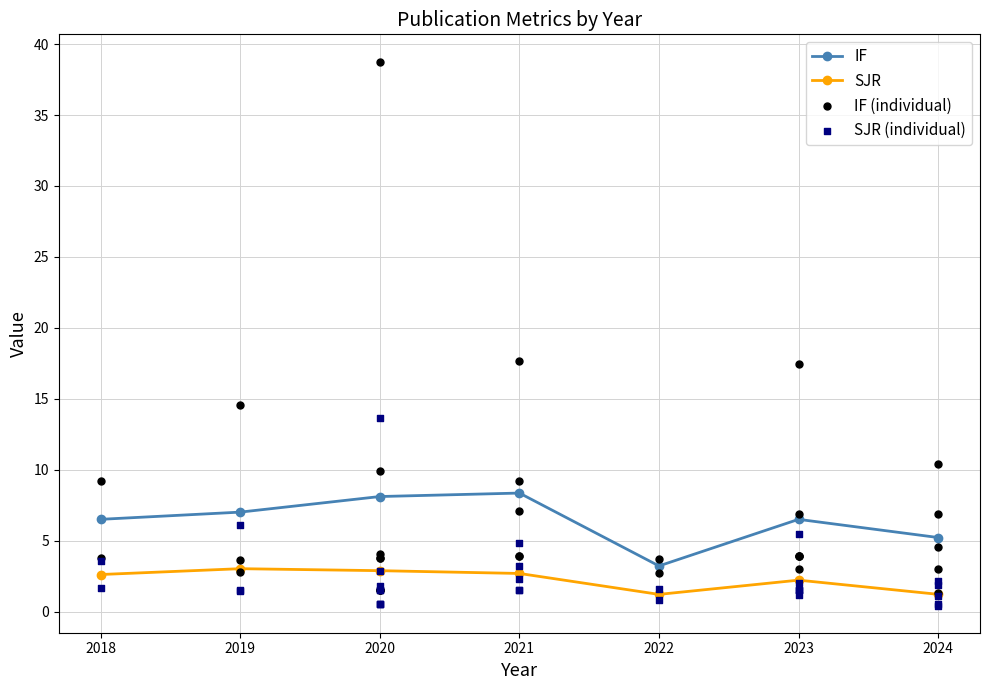

Which series has the largest Y range (max minus min)?

IF